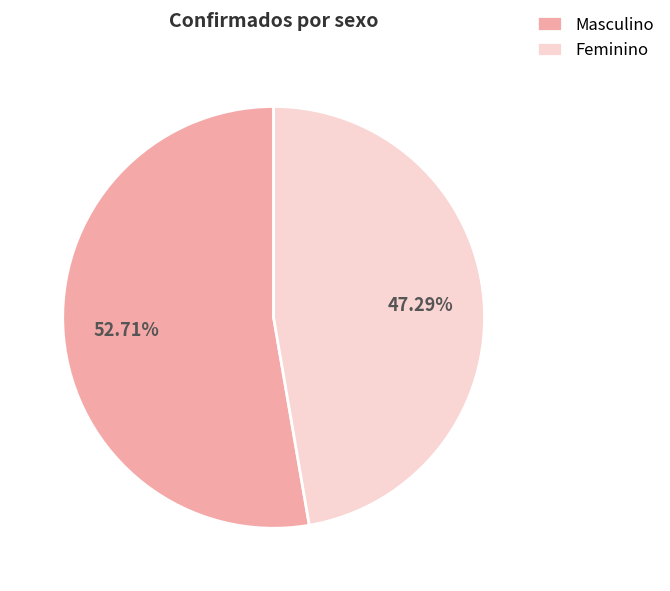

Count the number of slices in the pie.

2